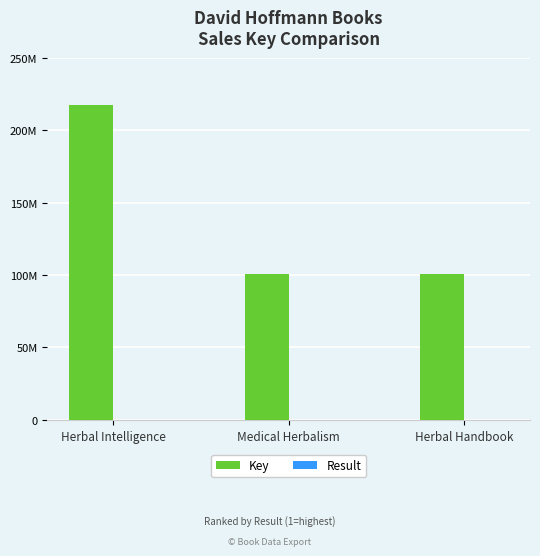

What is the label of the 3rd bar from the right?

Herbal Intelligence